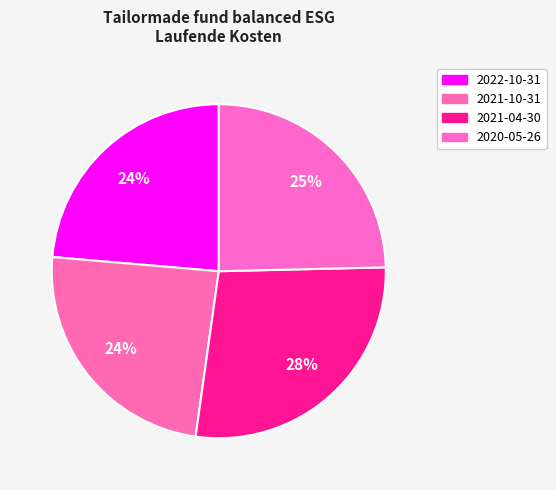

To the nearest percent, what is the difference between the largest and smallest slice percentages?

4%